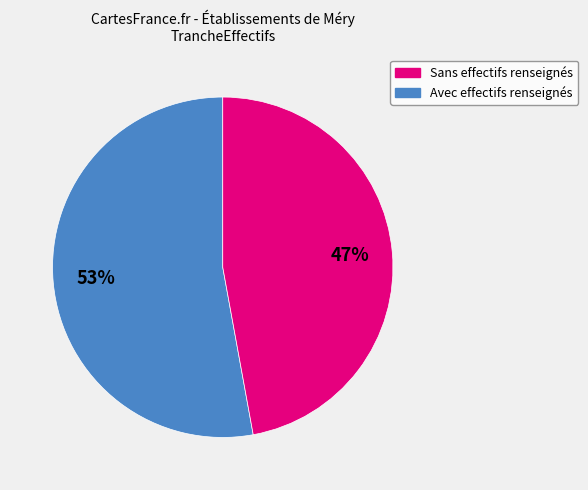

To the nearest percent, what is the average slice percentage?

50%